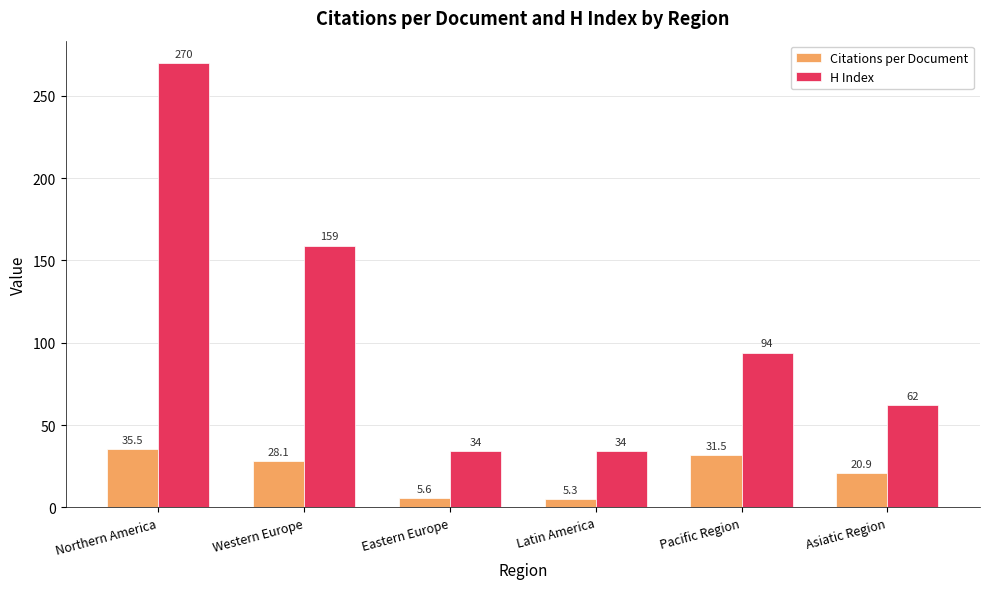

What is the difference between the second highest and minimum values in the H Index series?

125.0